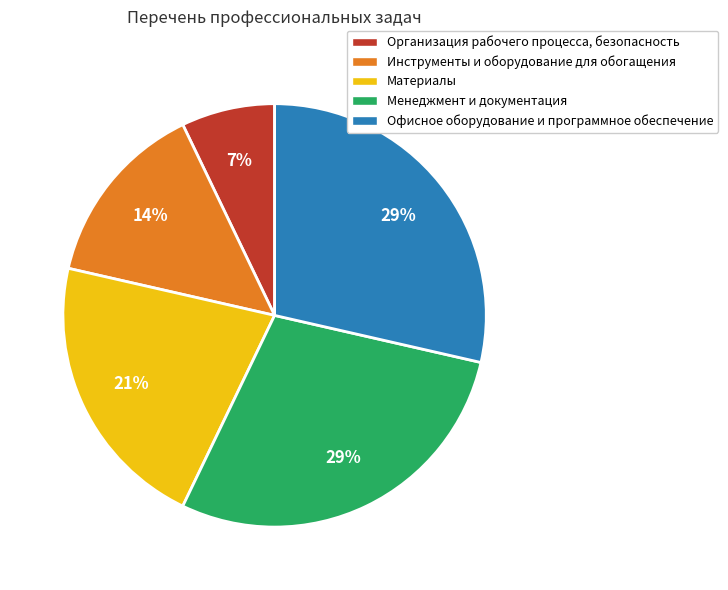

Do Организация рабочего процесса, безопасность and Инструменты и оборудование для обогащения together represent more than half of the pie?

No